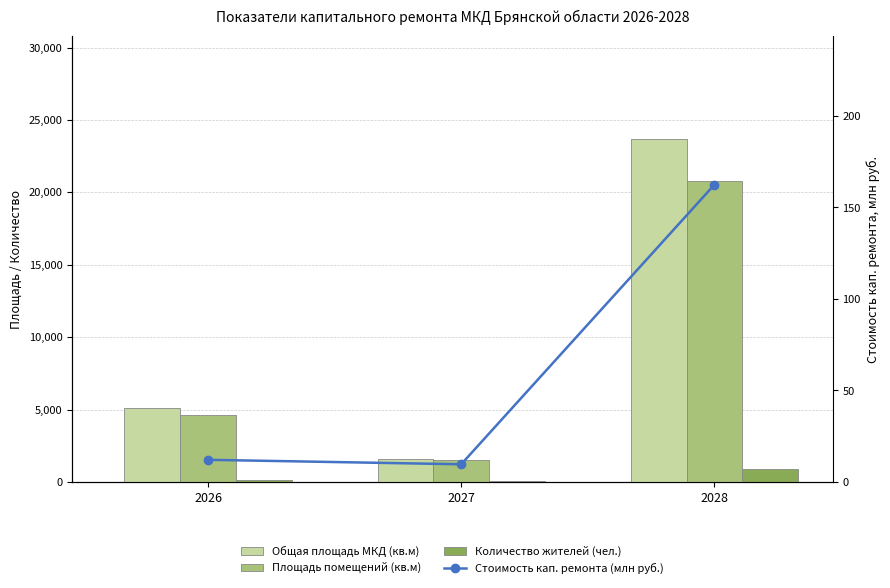

Which series has the largest range (max minus min)?

Общая площадь МКД (кв.м)